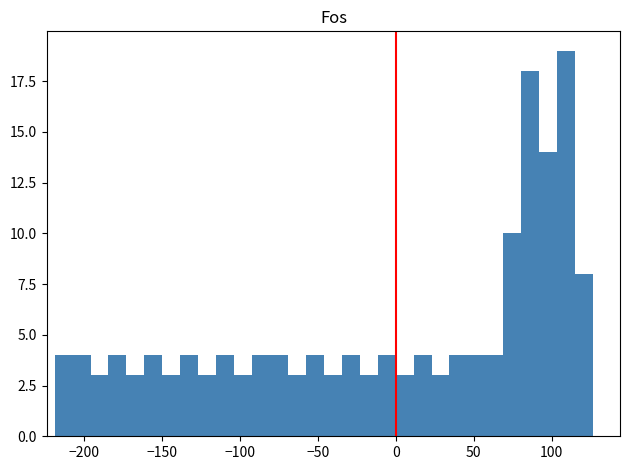

Around what value on the x-axis is the tallest bar? Give the approximate position of its centre, as read against the axis.

110